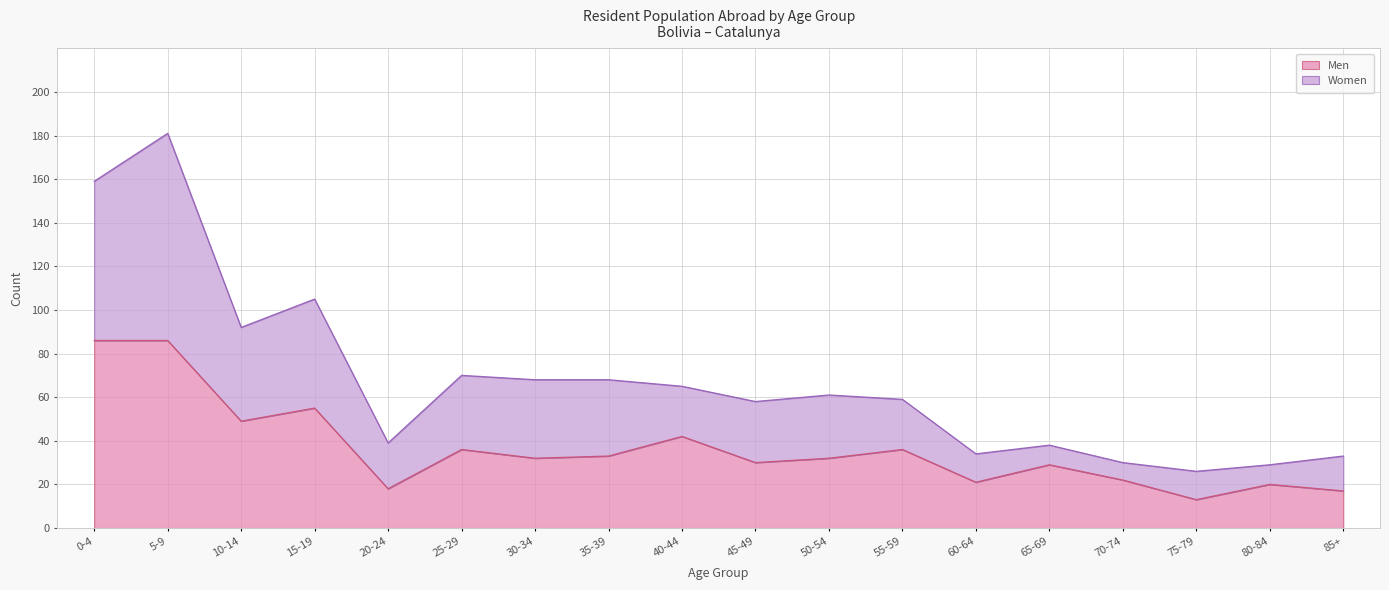

What position from the left is 55-59?

12